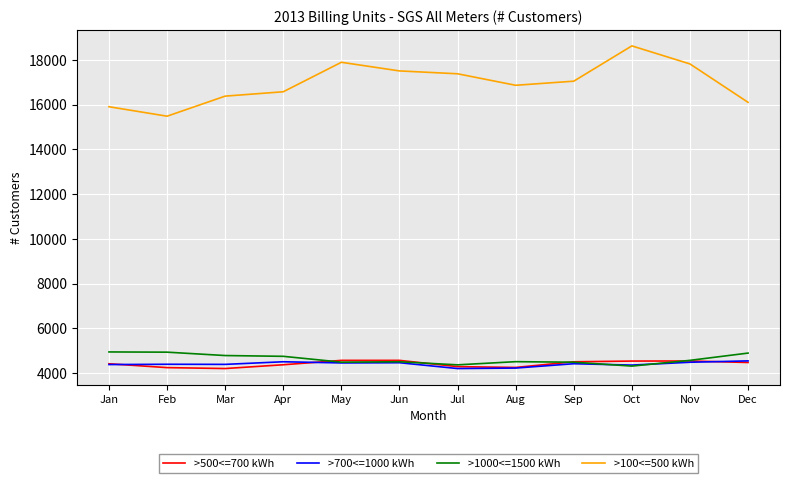

The value of >1000<=1500 kWh at Feb is 2210. True or false?

False